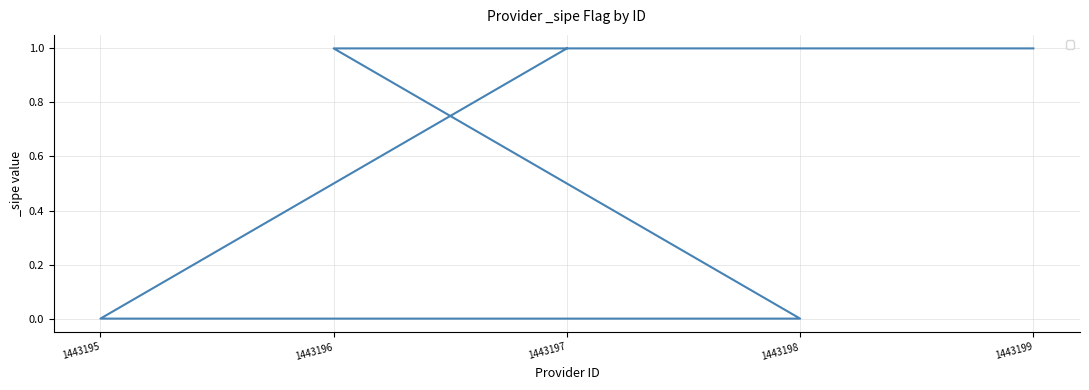

Rank the categories by value from highest to lowest.

1443197, 1443196, 1443199, 1443195, 1443198